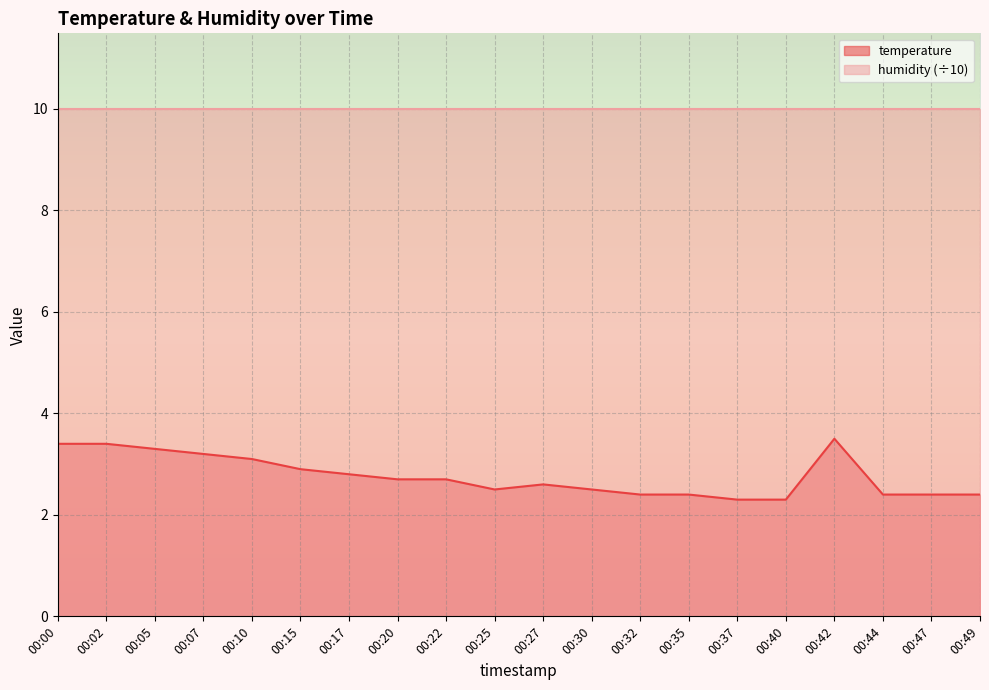

Rank the categories by value from lowest to highest.

00:37, 00:40, 00:32, 00:35, 00:44, 00:47, 00:49, 00:25, 00:30, 00:27, 00:20, 00:22, 00:17, 00:15, 00:10, 00:07, 00:05, 00:00, 00:02, 00:42